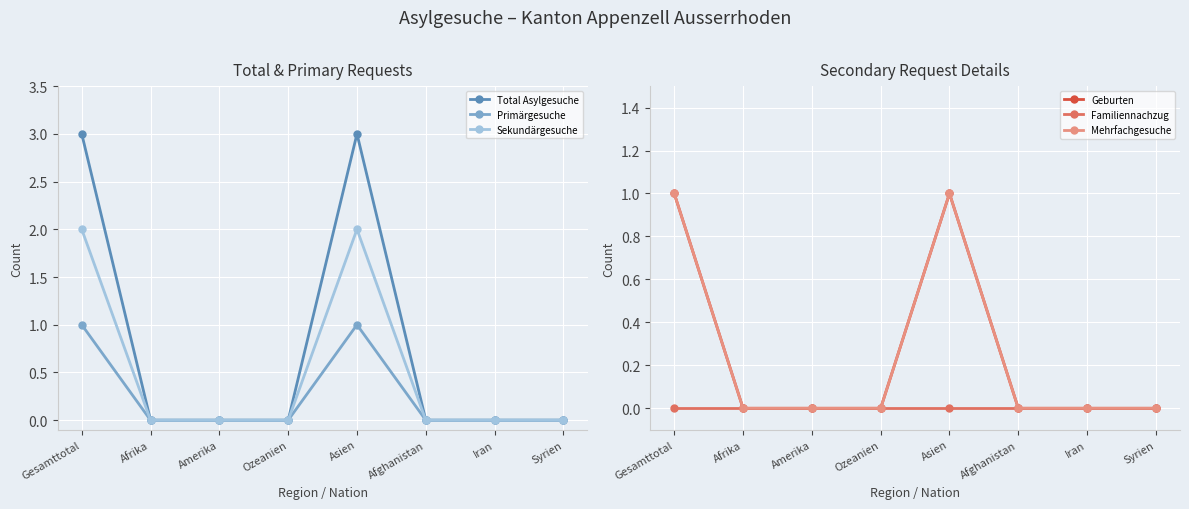

At which category does the chart reach its peak across all series?

Gesamttotal